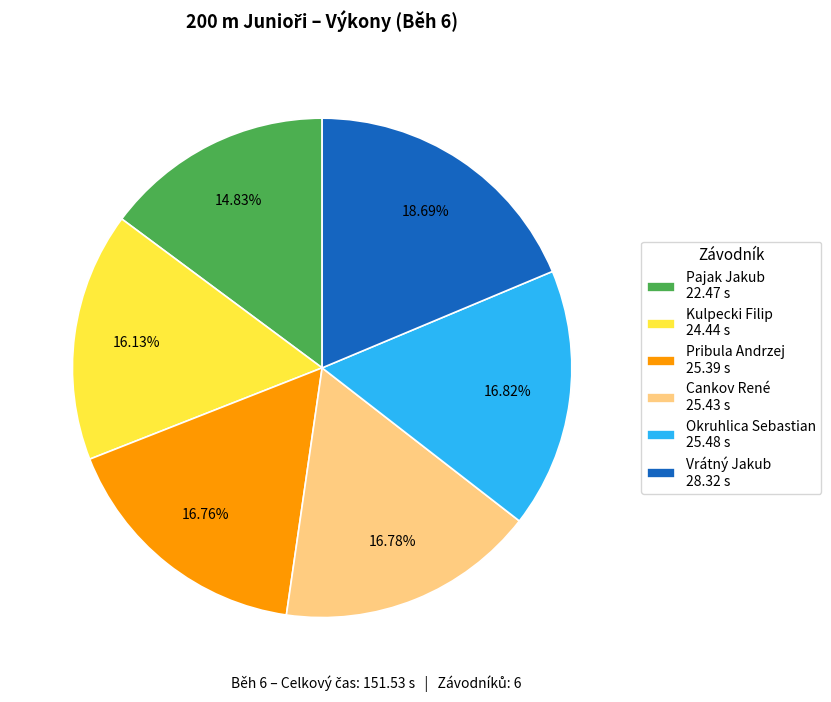

Which category has the smallest portion of the pie?

Pajak Jakub